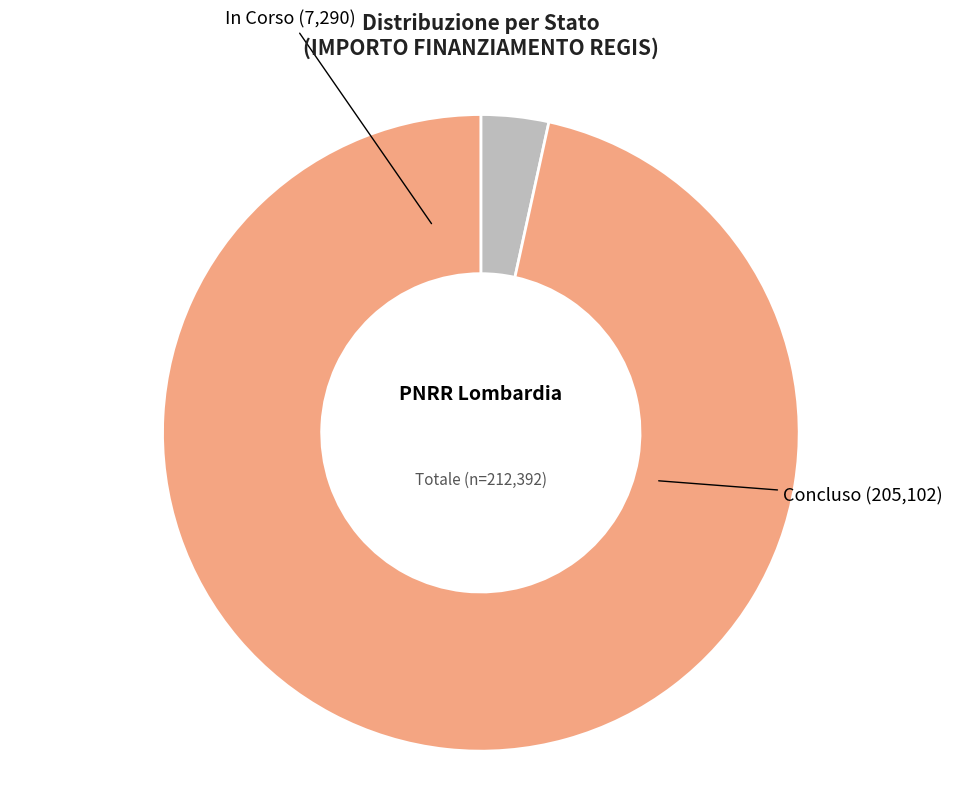

Is Concluso the majority of the pie?

Yes